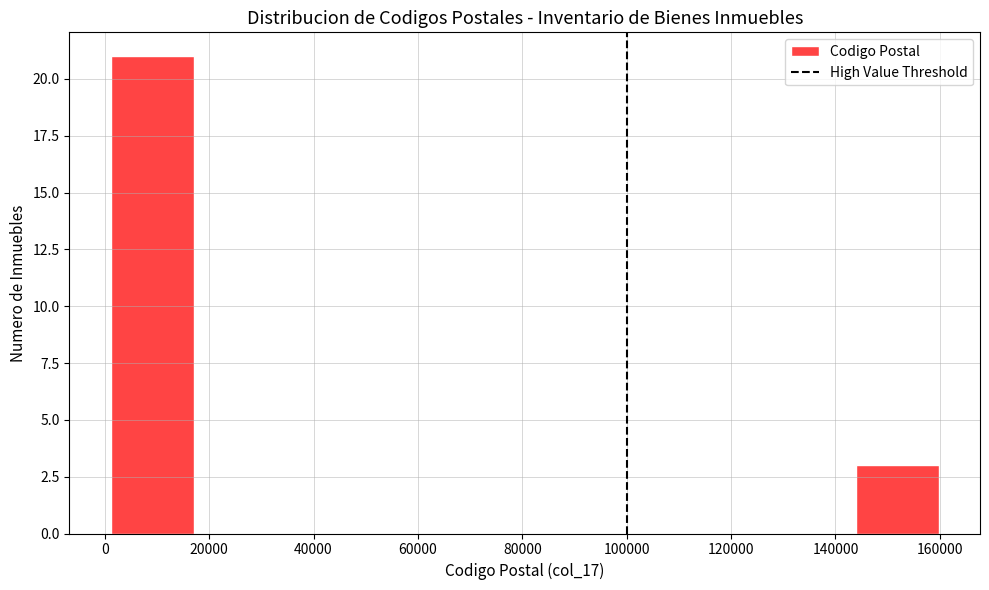

Reading left to right, list every bar in this chart as the range it spans on the x-axis followed by its height. Neither the bar edges nor the heights are printed on the chart, so give them approximately, as read against the axes.

2000 to 18000: 21
18000 to 32000: 0
32000 to 48000: 0
48000 to 64000: 0
64000 to 80000: 0
80000 to 96000: 0
96000 to 112000: 0
112000 to 128000: 0
128000 to 144000: 0
144000 to 160000: 3